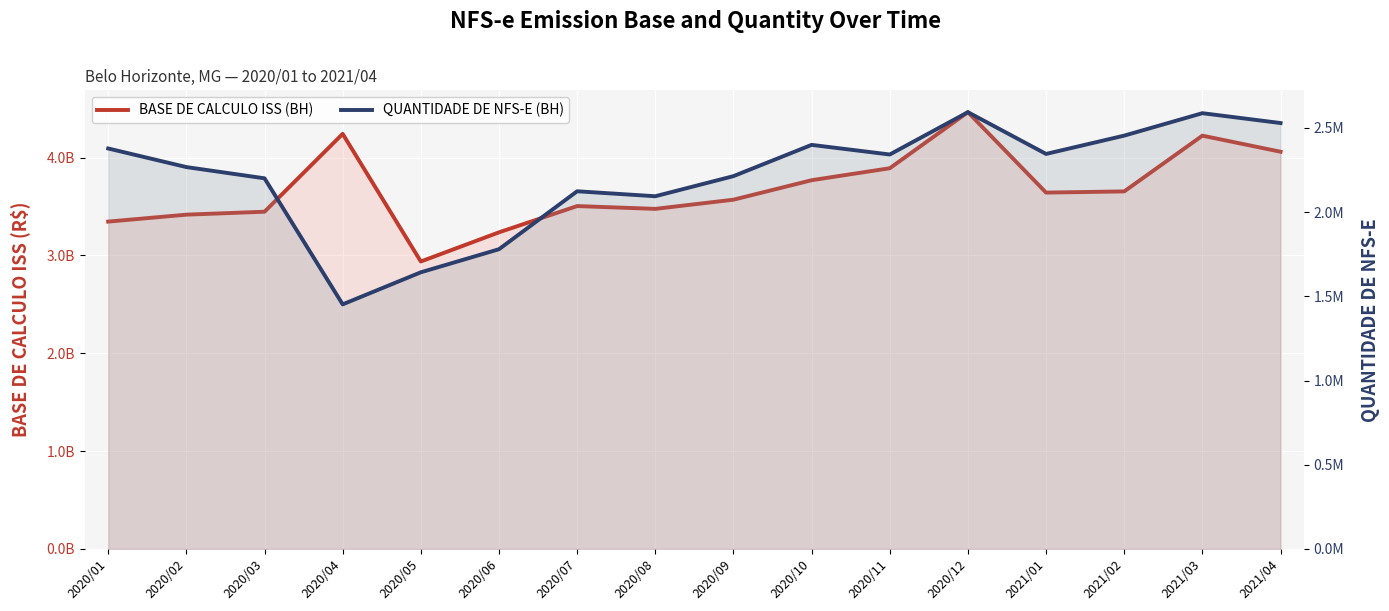

Reading left to right, extract all data points from this chart.

BASE DE CALCULO ISS (BH): 2020/01=3345230577	2020/02=3416022563	2020/03=3446157997	2020/04=4241736982	2020/05=2937411501	2020/06=3235507309	2020/07=3503923209	2020/08=3475150259	2020/09=3569110156	2020/10=3768144054	2020/11=3890428339	2020/12=4463426819	2021/01=3641494992	2021/02=3653822591	2021/03=4223358727	2021/04=4059090483
QUANTIDADE DE NFS-E (BH): 2020/01=2378164	2020/02=2267722	2020/03=2200986	2020/04=1452489	2020/05=1642907	2020/06=1779932	2020/07=2124033	2020/08=2094512	2020/09=2213937	2020/10=2399550	2020/11=2342374	2020/12=2593788	2021/01=2345802	2021/02=2454565	2021/03=2587779	2021/04=2529217